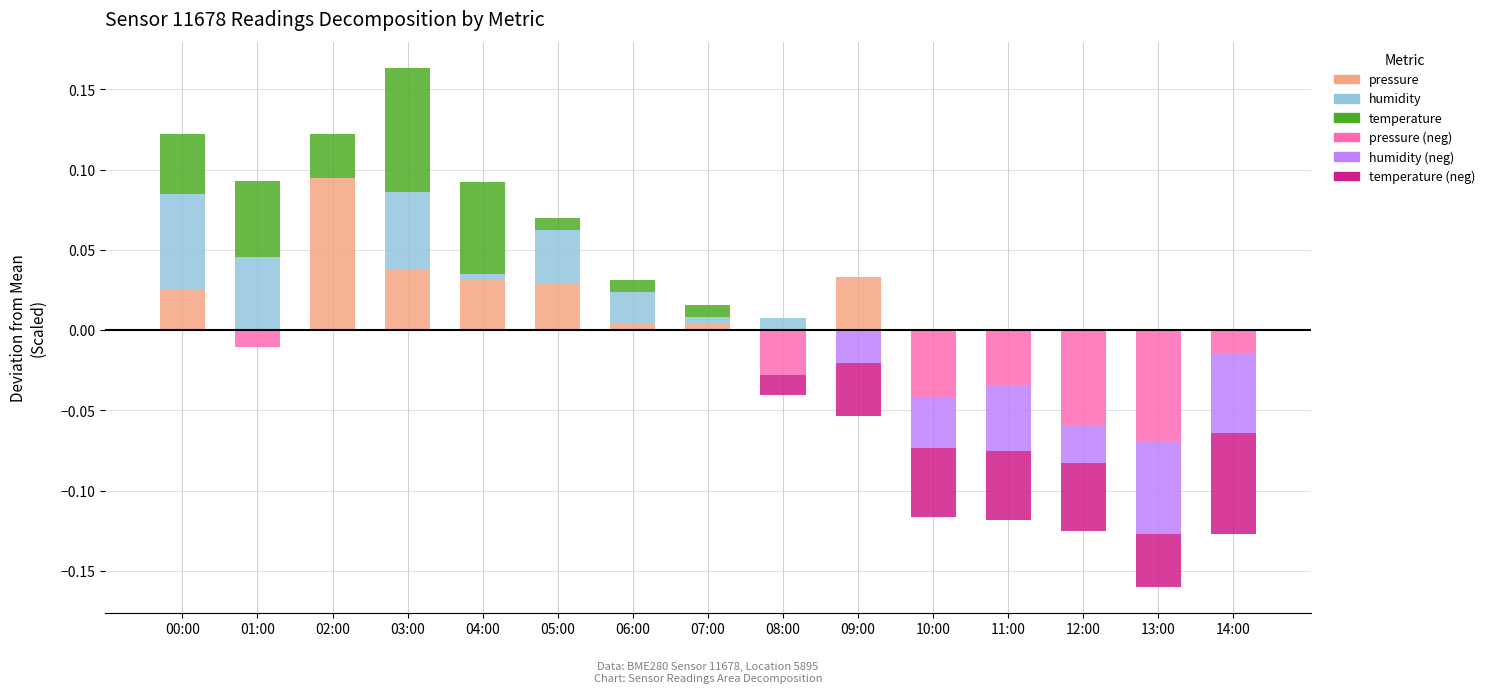

Which series changed the most between 00:00 and 06:00?

humidity